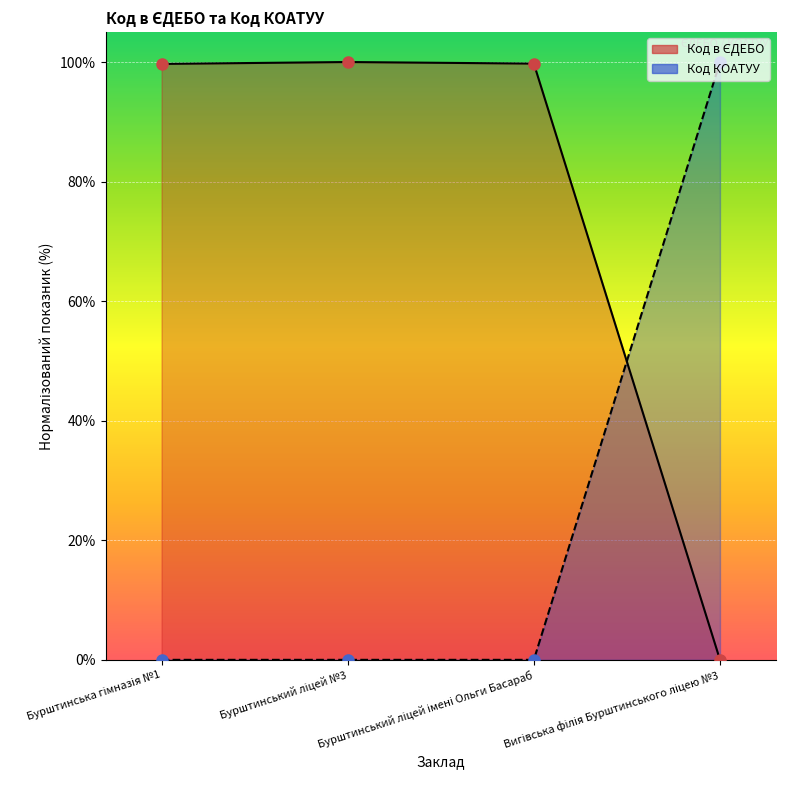

What is the difference between the second highest and second lowest values?

0.1